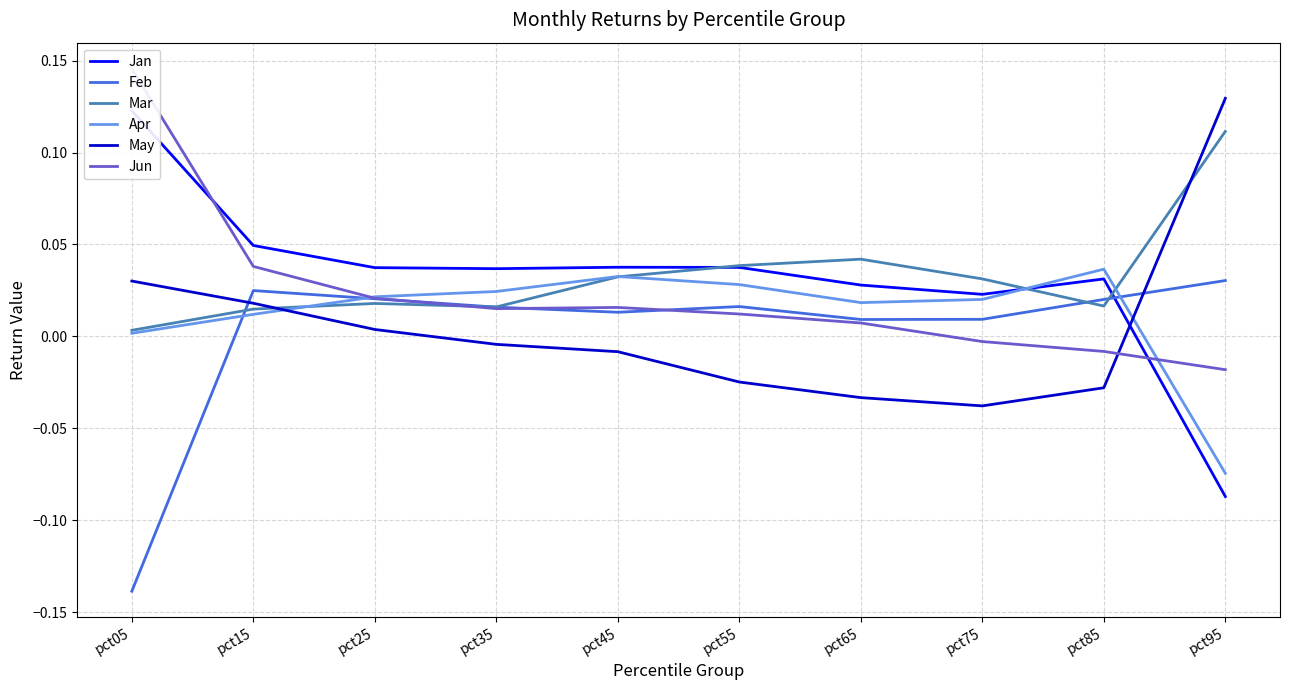

What is the sum of all Jun values?

0.2